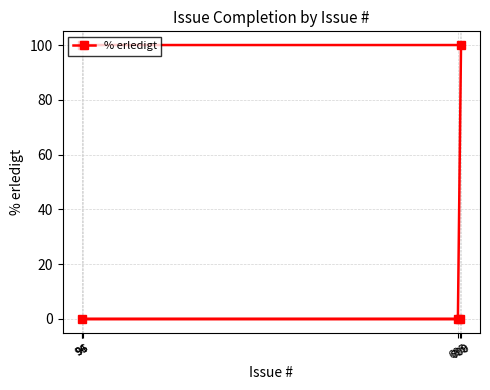

What is the label of the 2nd point from the right?

96